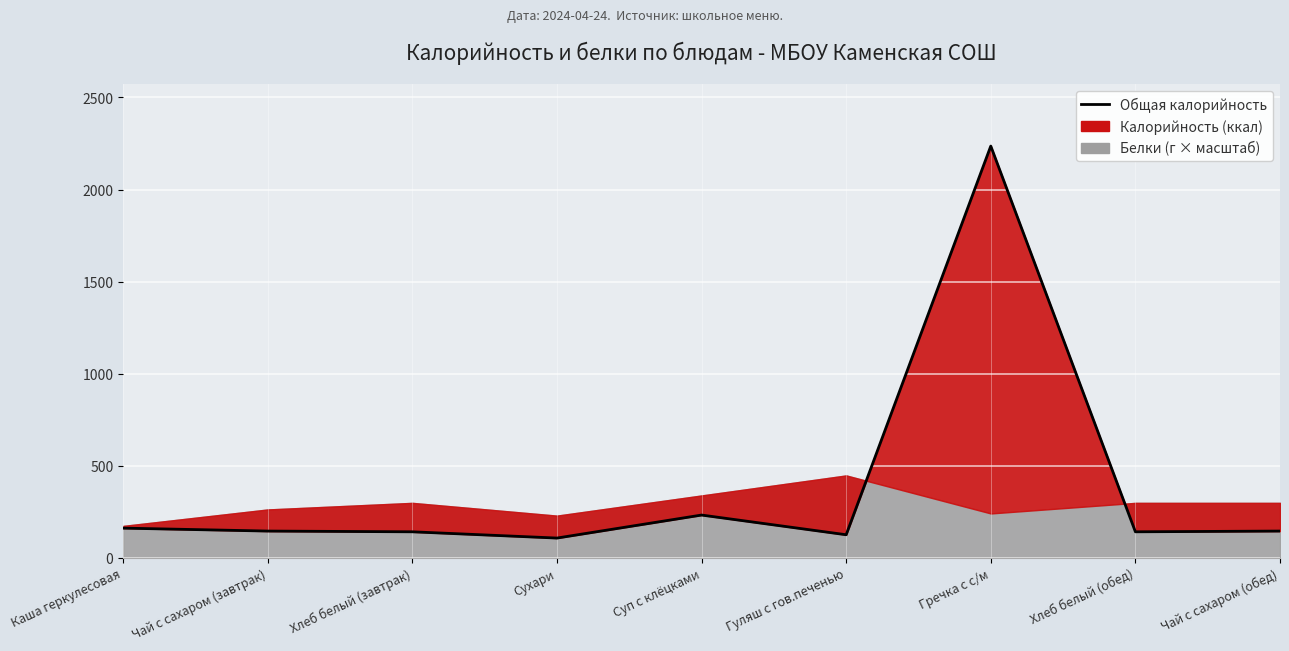

How many values are below 145?

4